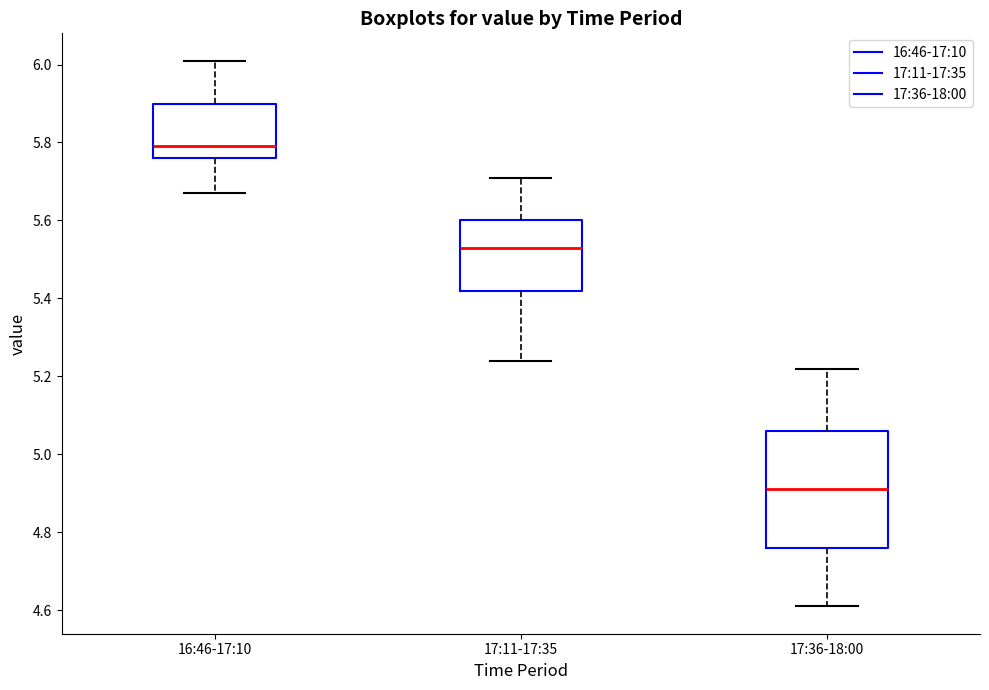

Where does the upper whisker of the box for 16:46-17:10 end on the y-axis? The values are not printed on the chart, so give them approximately, as read against the axis.

6.02